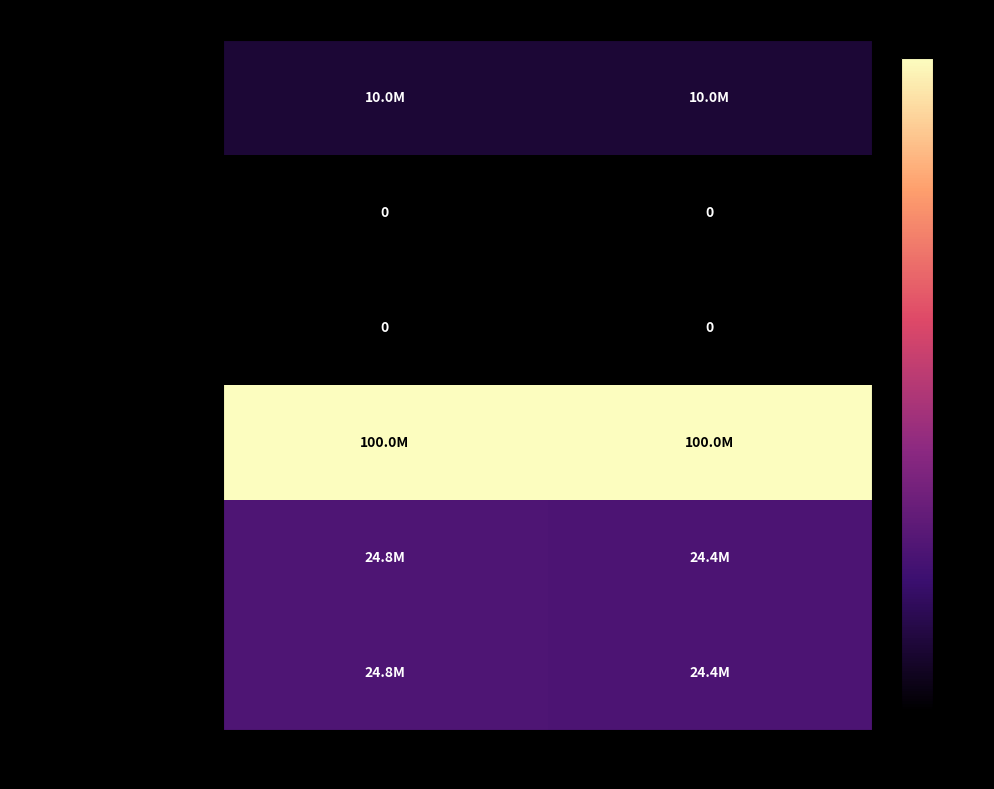

Where is Pref. stock issued nearest to the value 0?

Jun. 30, 2016